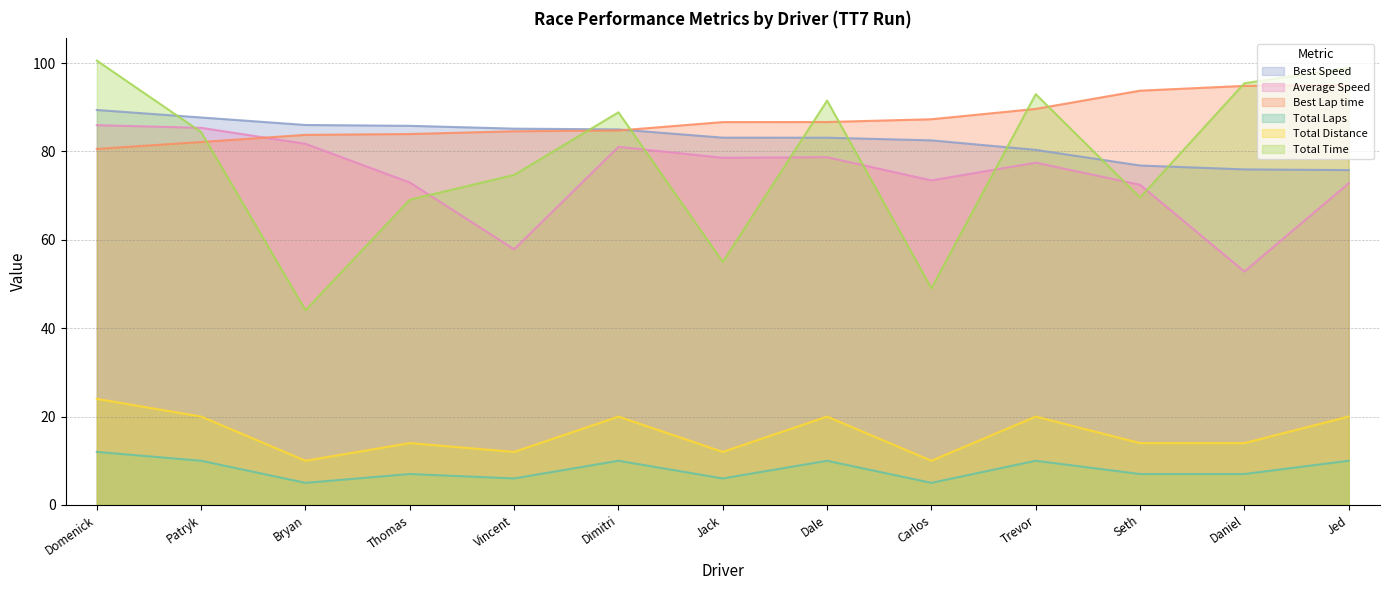

How many values in the Best Lap time series are below 86?

6